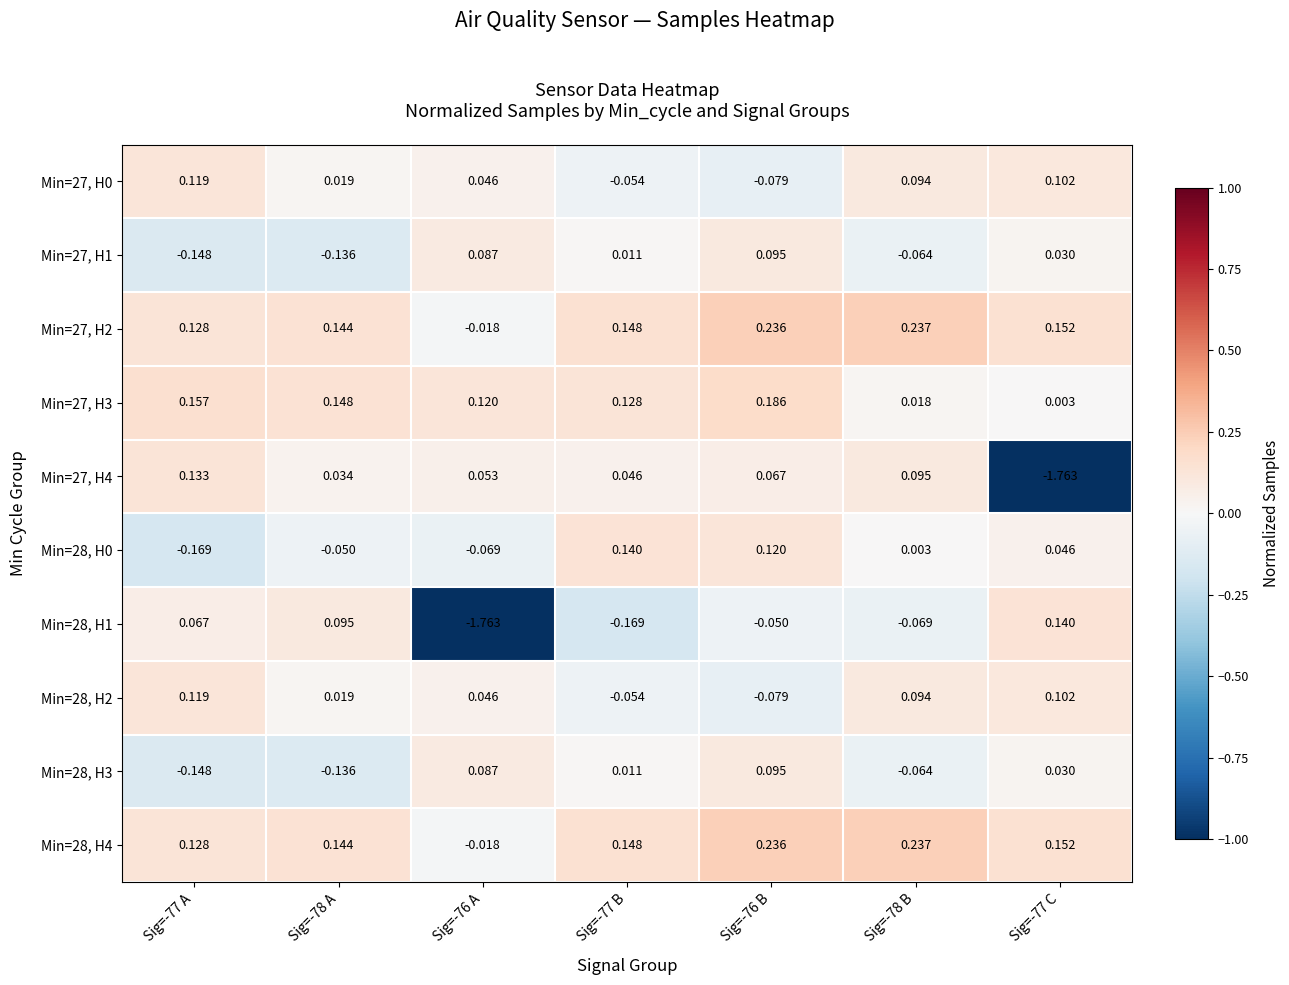

At which category does the chart reach its peak across all series?

Sig=-78 B